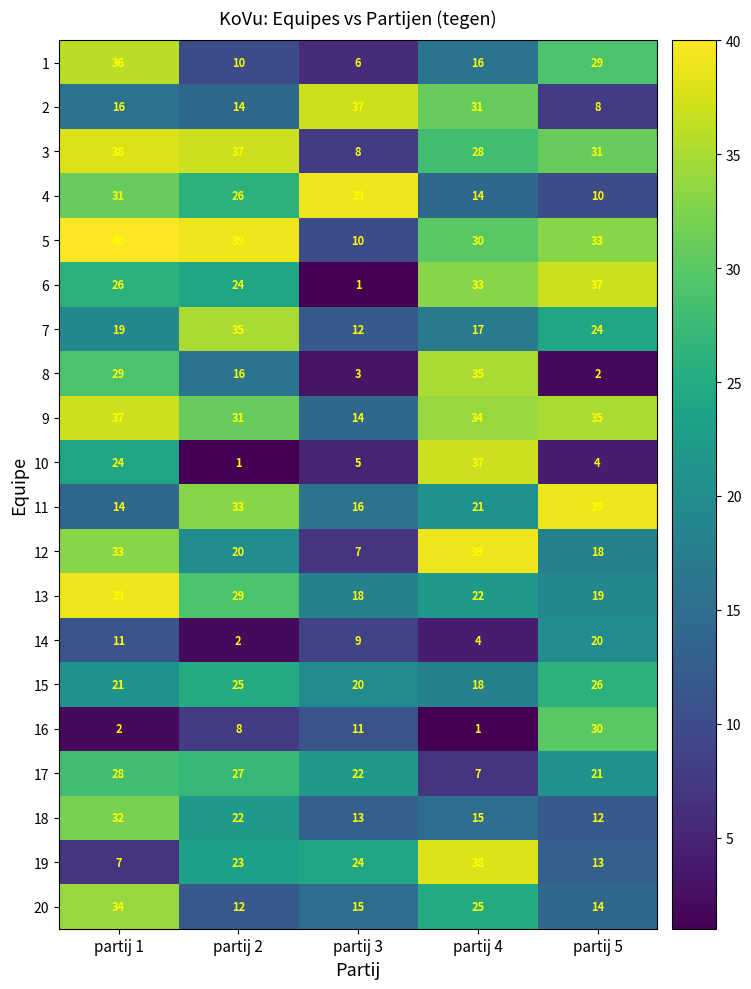

What is the difference between the highest and lowest values at partij 4?

38